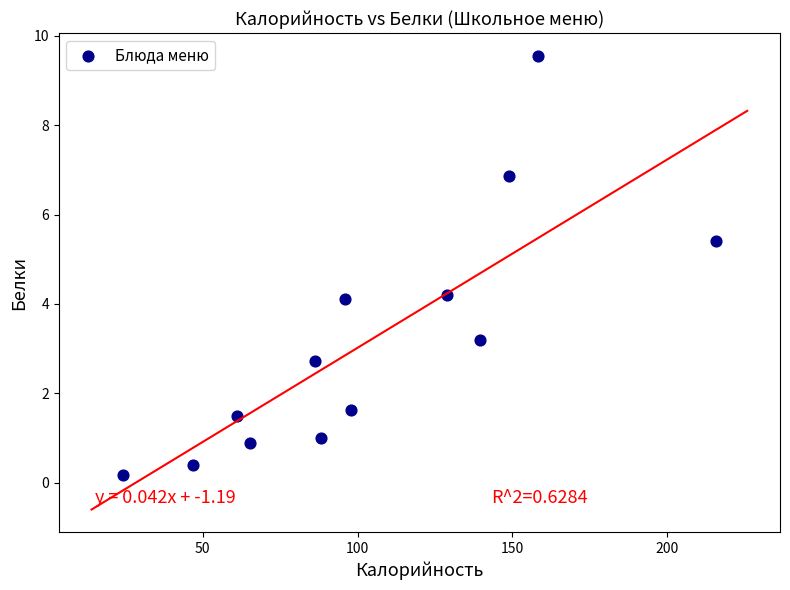

What is the range of X values (max minus min)?

191.7